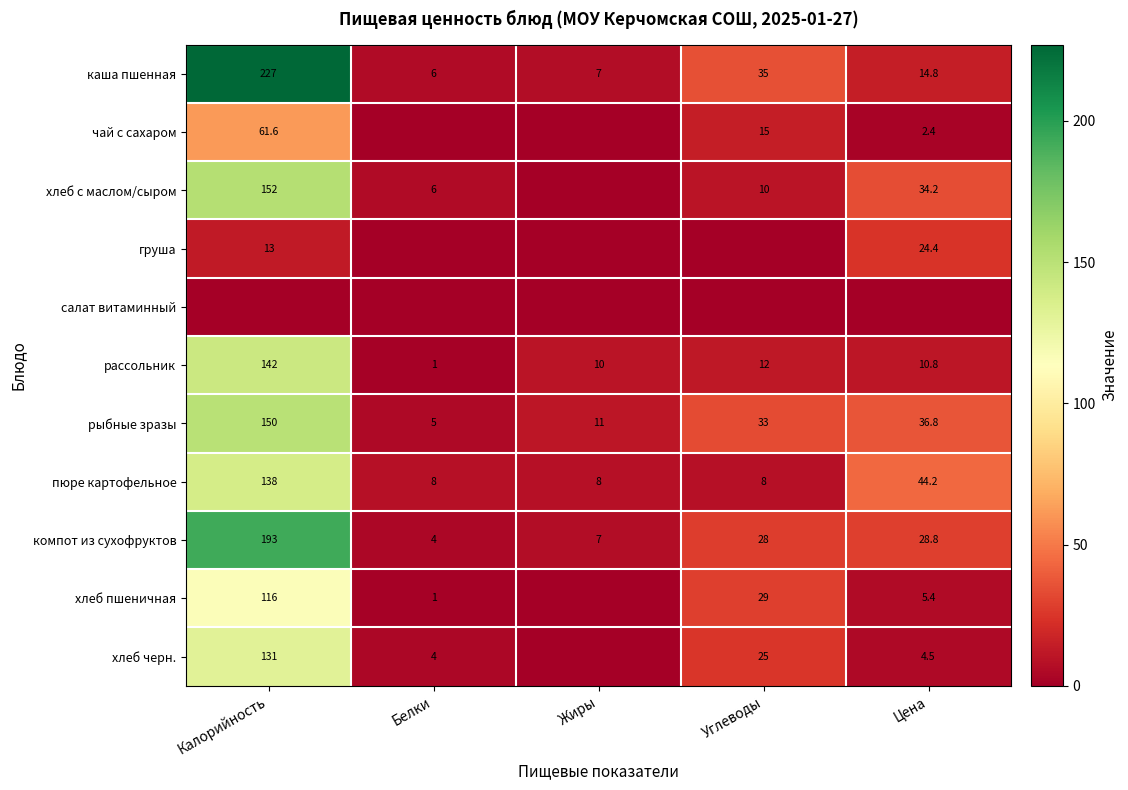

What is the total value across all series at Цена?

206.3